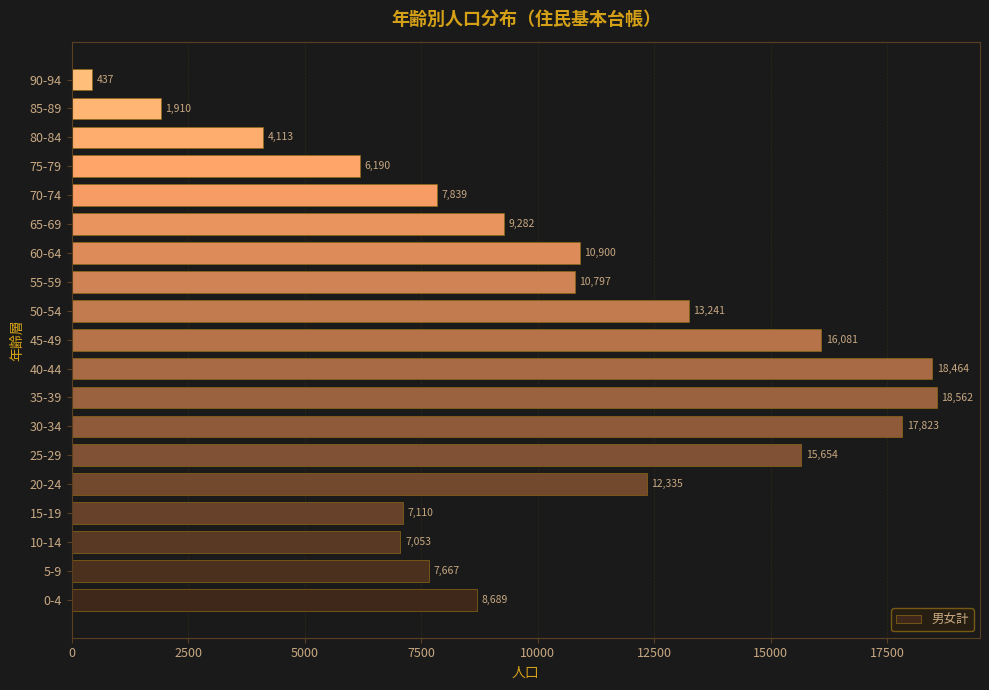

Reading top to bottom, extract all data points from this chart.

437	1910	4113	6190	7839	9282	10900	10797	13241	16081	18464	18562	17823	15654	12335	7110	7053	7667	8689